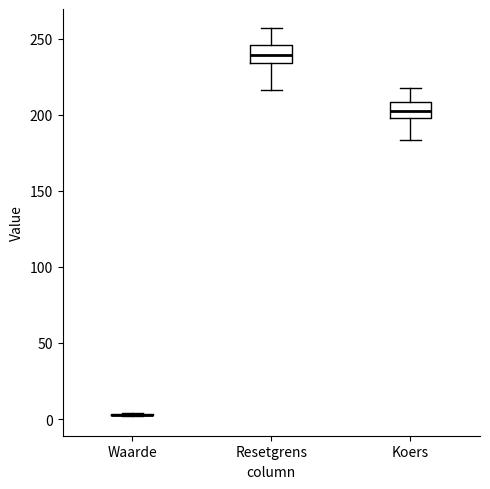

Reading left to right, transcribe this box plot: for each box, give where its median line is, the range the box spans, and where its two whiskers end, as read against the y-axis. The values are not printed on the chart, so give them approximately, as read against the axis.

Waarde: box collapsed to a line at 5, whiskers 0 to 5
Resetgrens: median 240, box 235 to 245, whiskers 215 to 255
Koers: median 205, box 200 to 210, whiskers 185 to 220